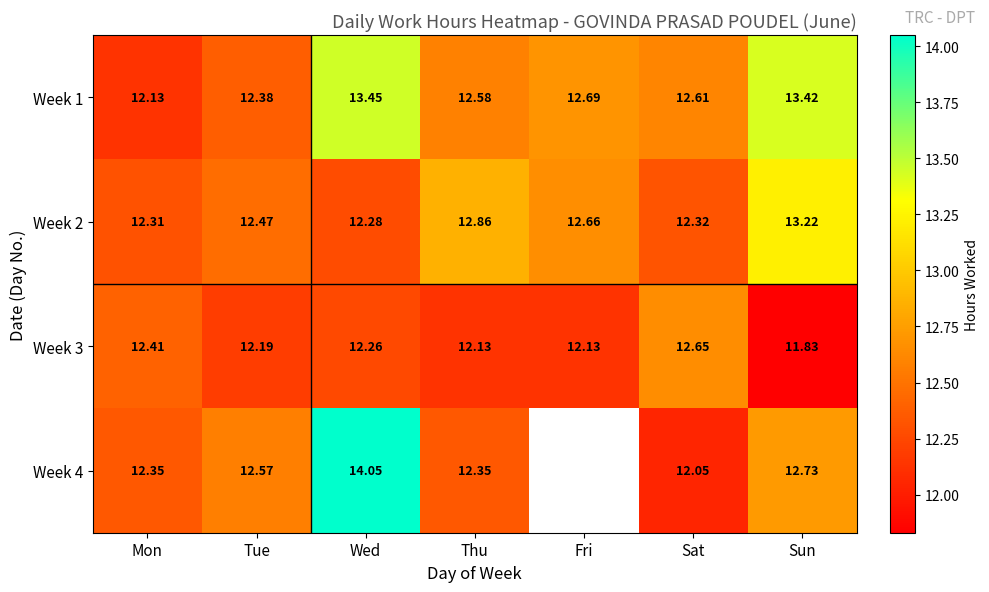

What is the minimum value shown in the chart?

11.8